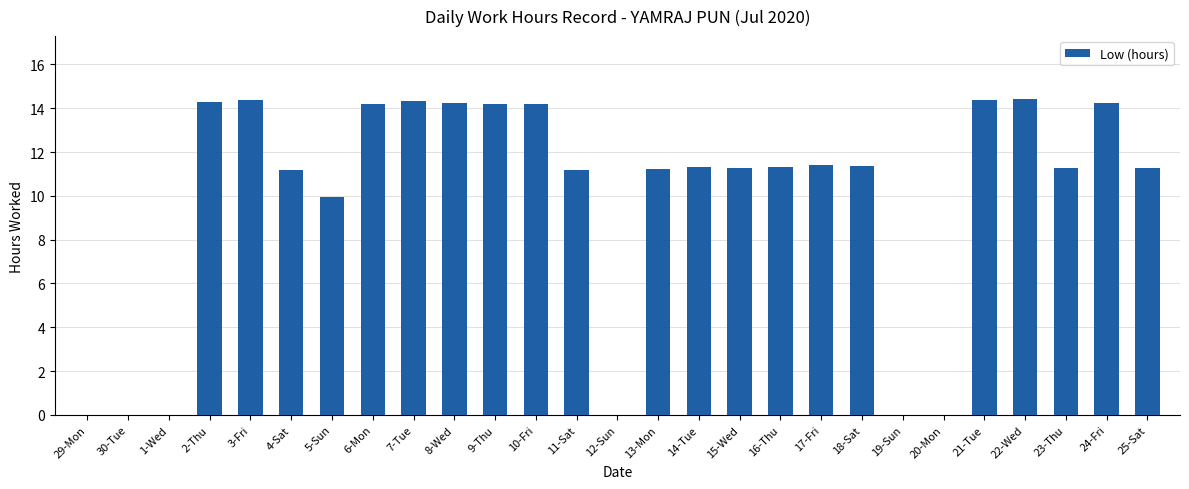

What is the greatest value displayed?

14.4